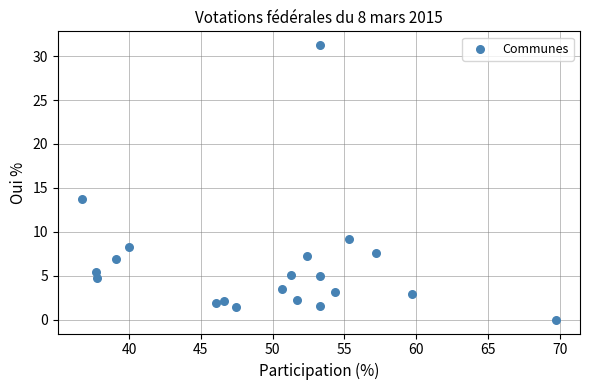

What Y value in the scatter plot is closest to 15?

13.7